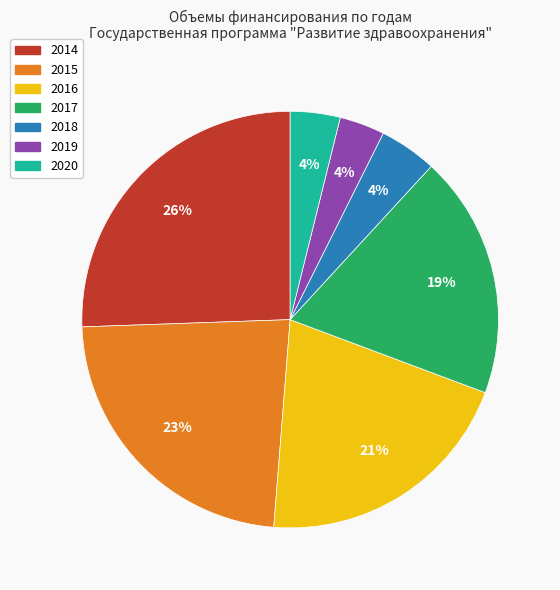

How many segments does this pie chart have?

7